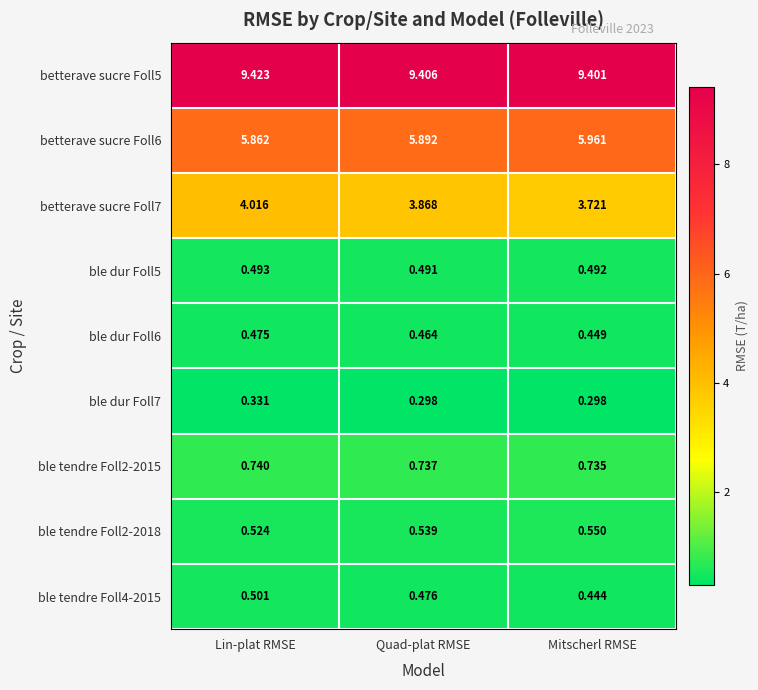

At which category does the chart reach its peak across all series?

Lin-plat RMSE